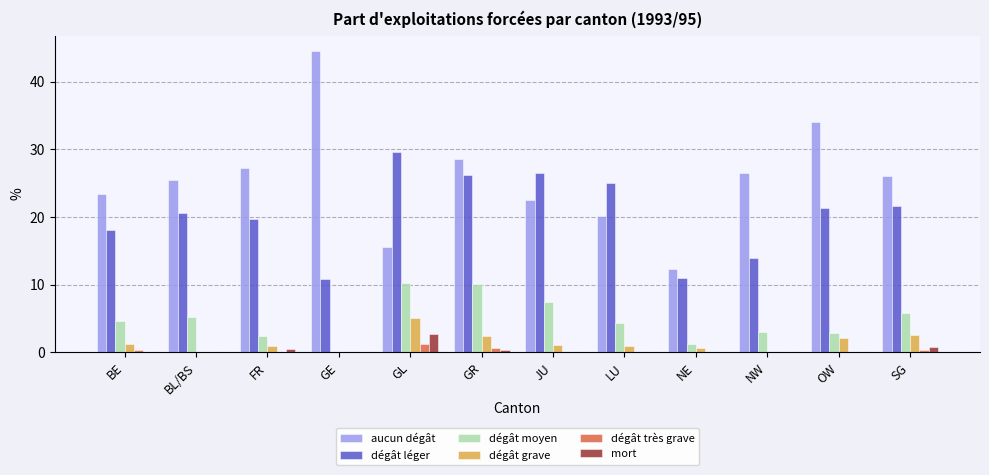

Which category has the highest value across all series?

GE